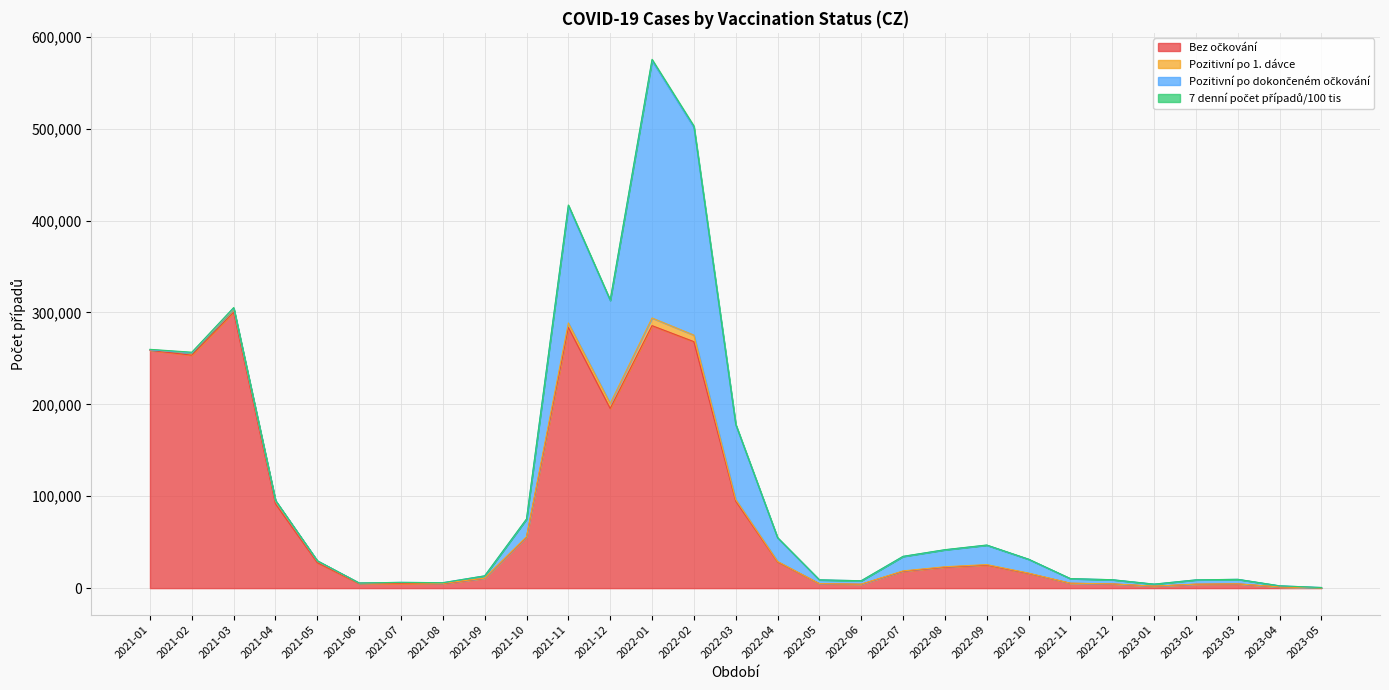

The value of 7 denní počet případů/100 tis at 2023-04 is 4298.9. True or false?

False